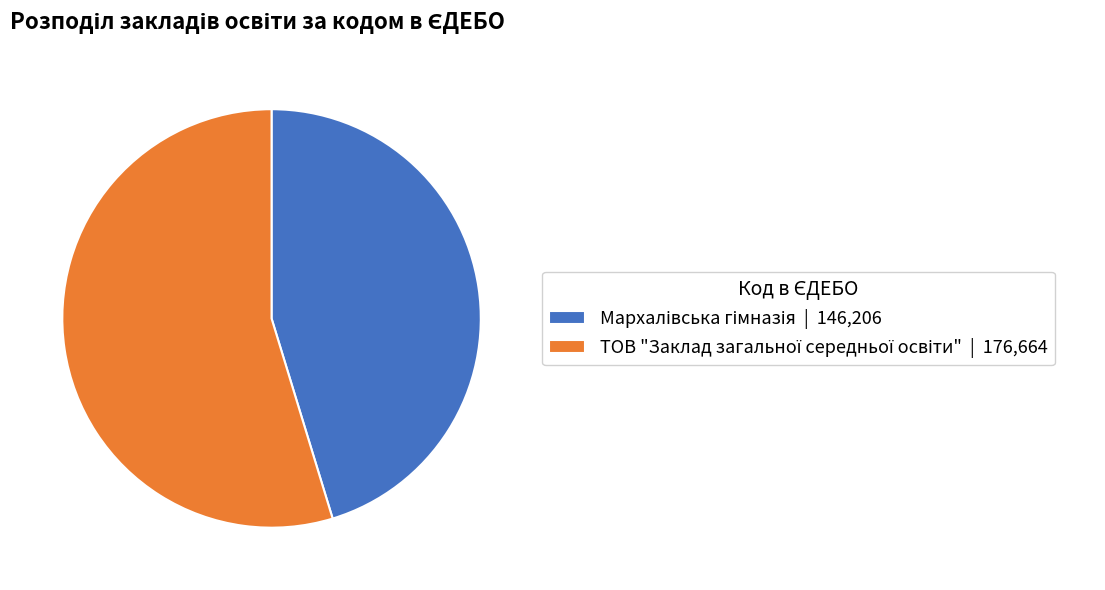

Is there any slice that represents more than half of the pie?

Yes